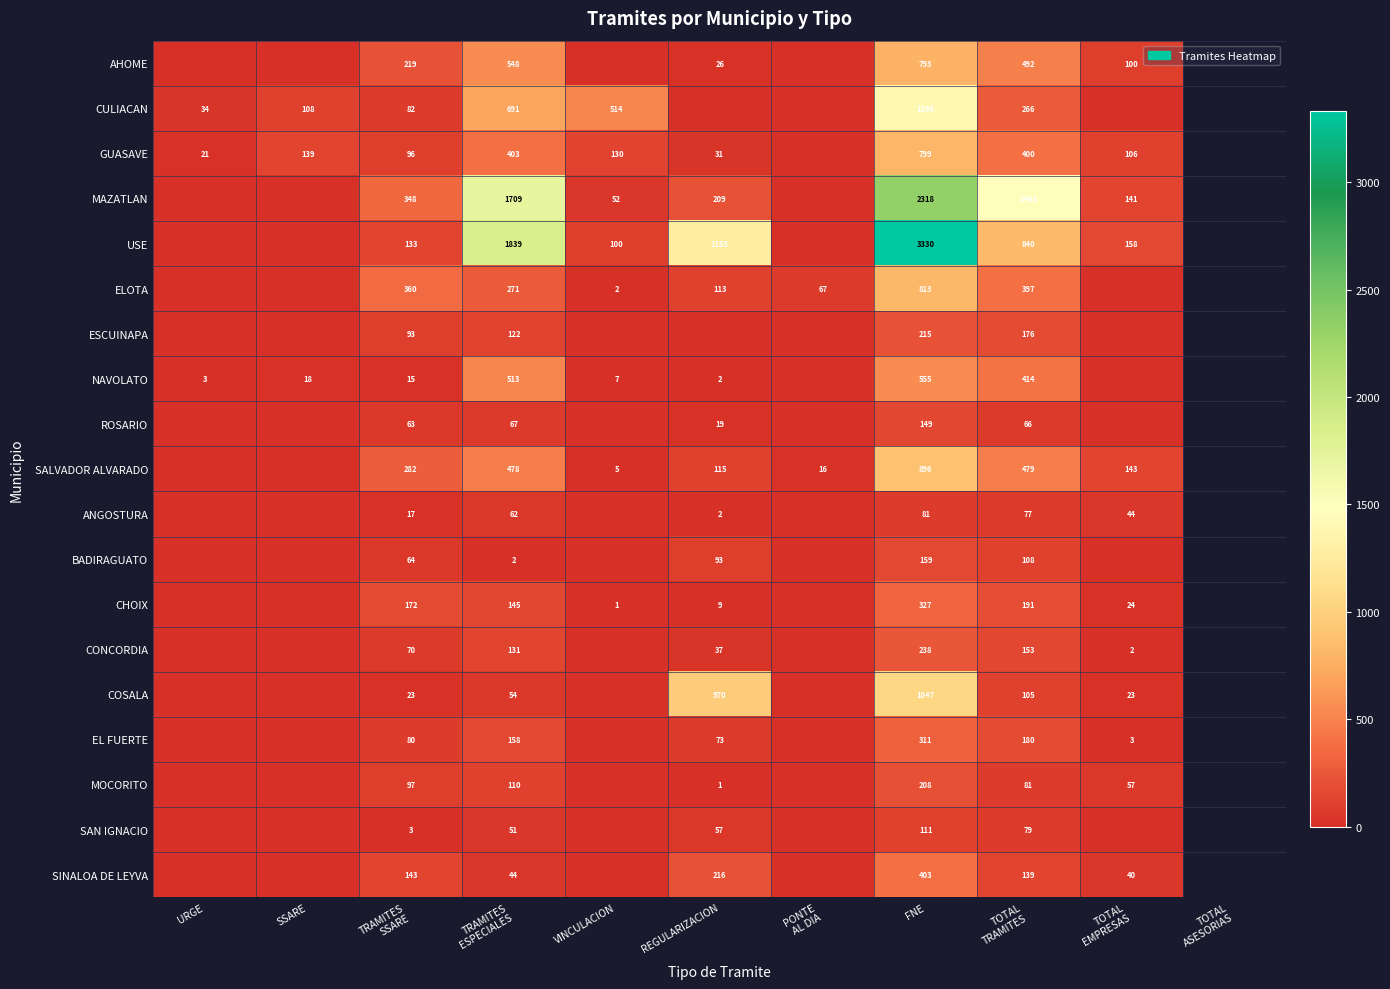

True or false: ELOTA has a value of 335 at FNE.

False